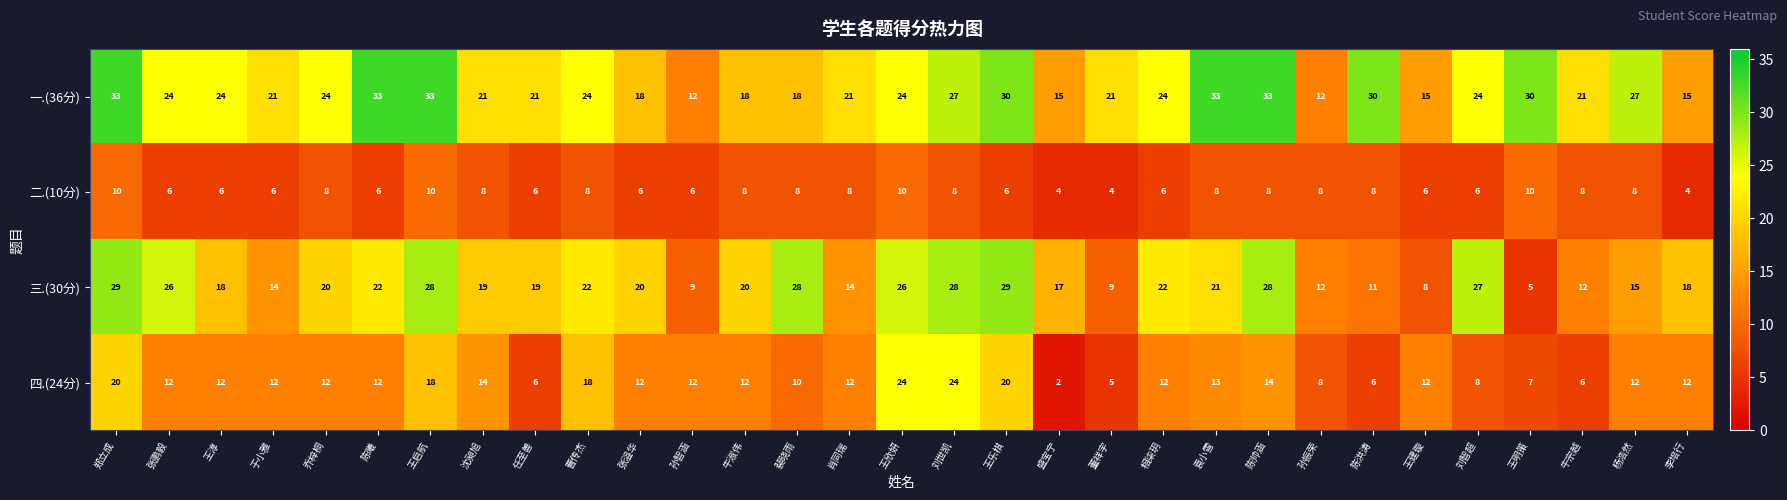

True or false: 三.(30分) has a value of 17 at 牛宗越.

False